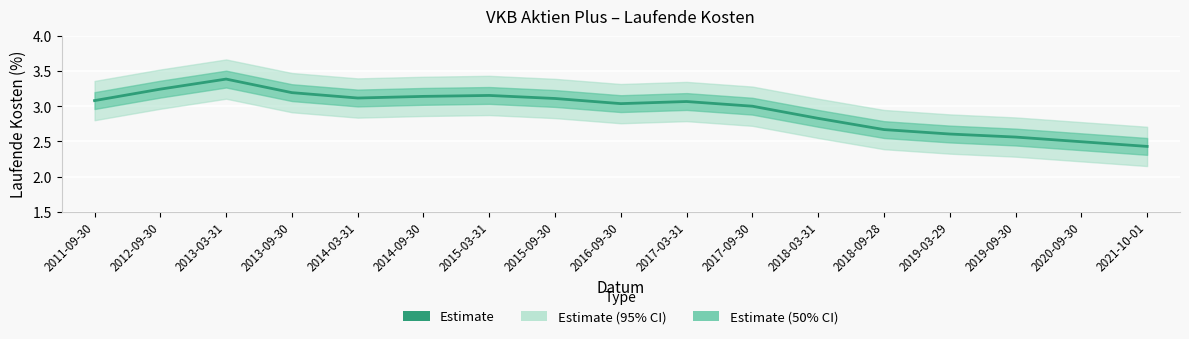

What is the label of the 8th point from the right?

2017-03-31